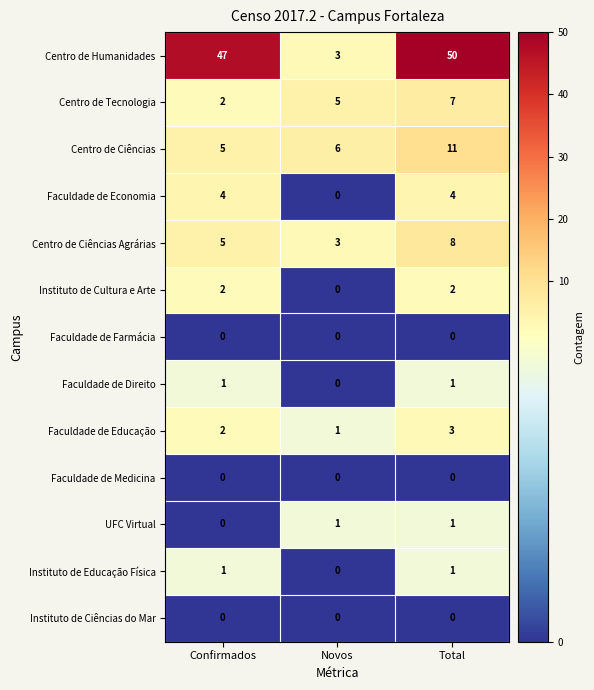

Where is Faculdade de Direito nearest to the value 0?

Novos